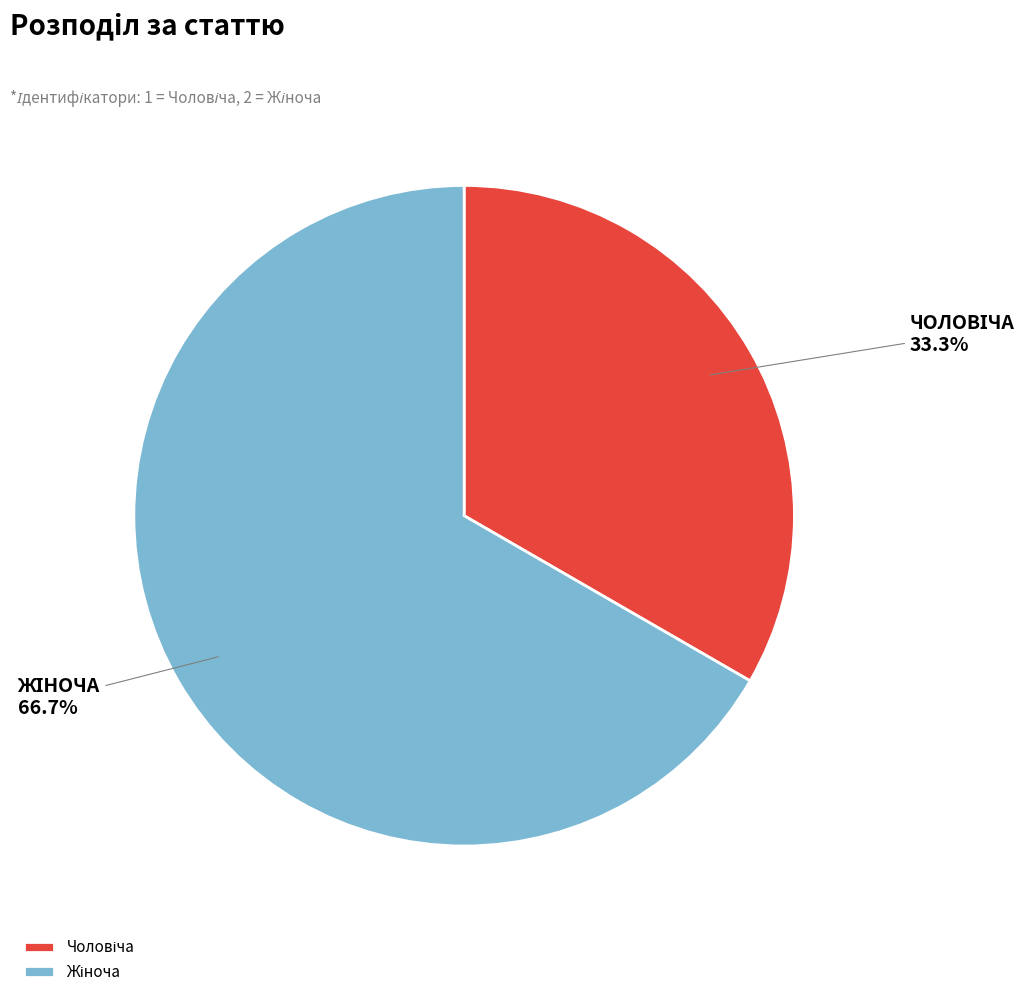

Does any single category account for the majority?

Yes